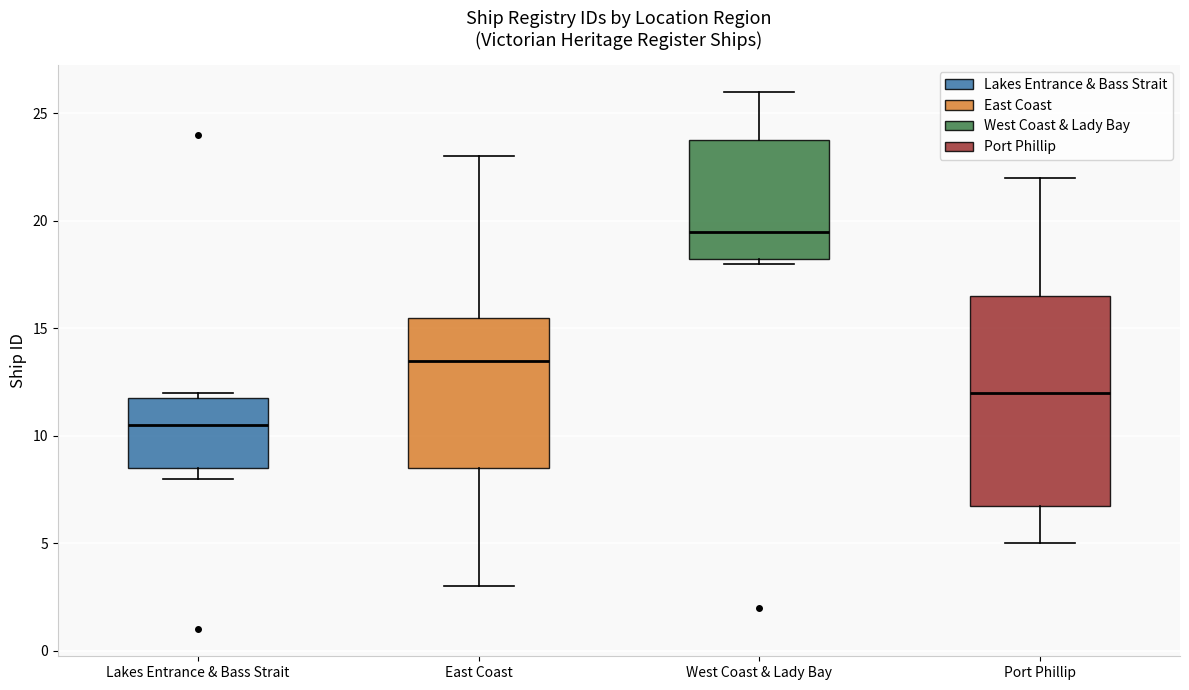

Reading left to right, read every box against the y-axis: the position of its median line, the range the box covers, and the ends of its whiskers. The values are not printed on the chart, so give them approximately, as read against the axis.

Lakes Entrance & Bass Strait: median 10.5, box 8.5 to 12.0, whiskers 8.0 to 12.0 (just above the box's upper edge)
East Coast: median 13.5, box 8.5 to 15.5, whiskers 3.0 to 23.0
West Coast & Lady Bay: median 19.5, box 18.5 to 24.0, whiskers 18.0 to 26.0
Port Phillip: median 12.0, box 7.0 to 16.5, whiskers 5.0 to 22.0